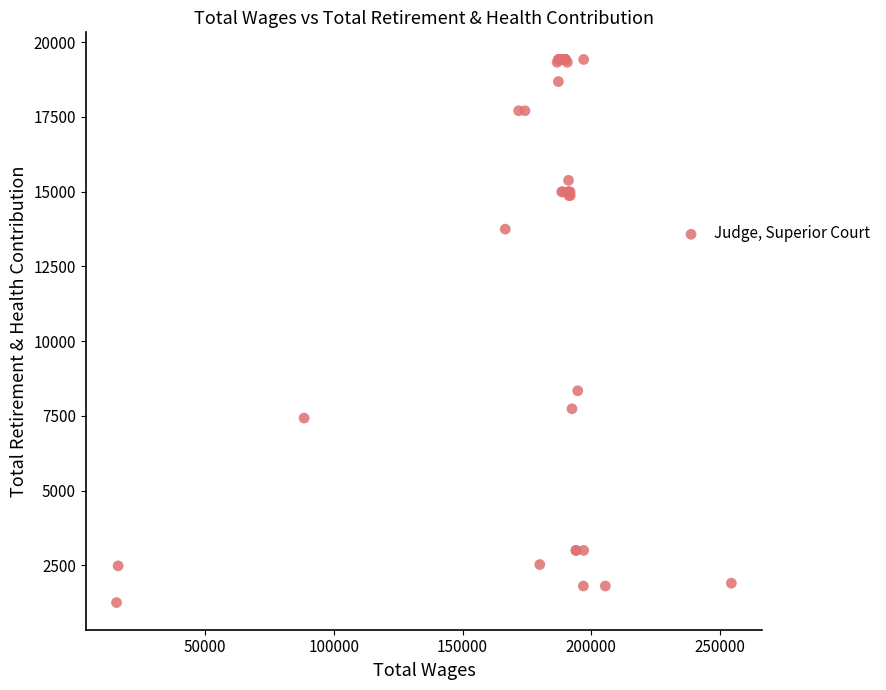

What Y value in the scatter plot is closest to 10337?

8337